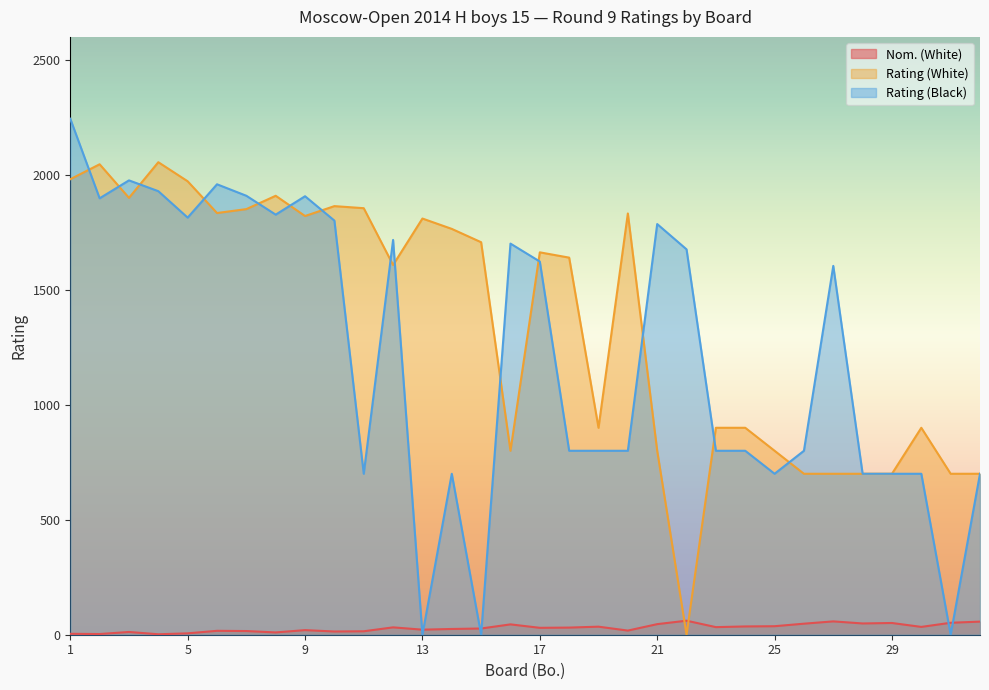

The Nom. (White) series shows 59 at 19. True or false?

False